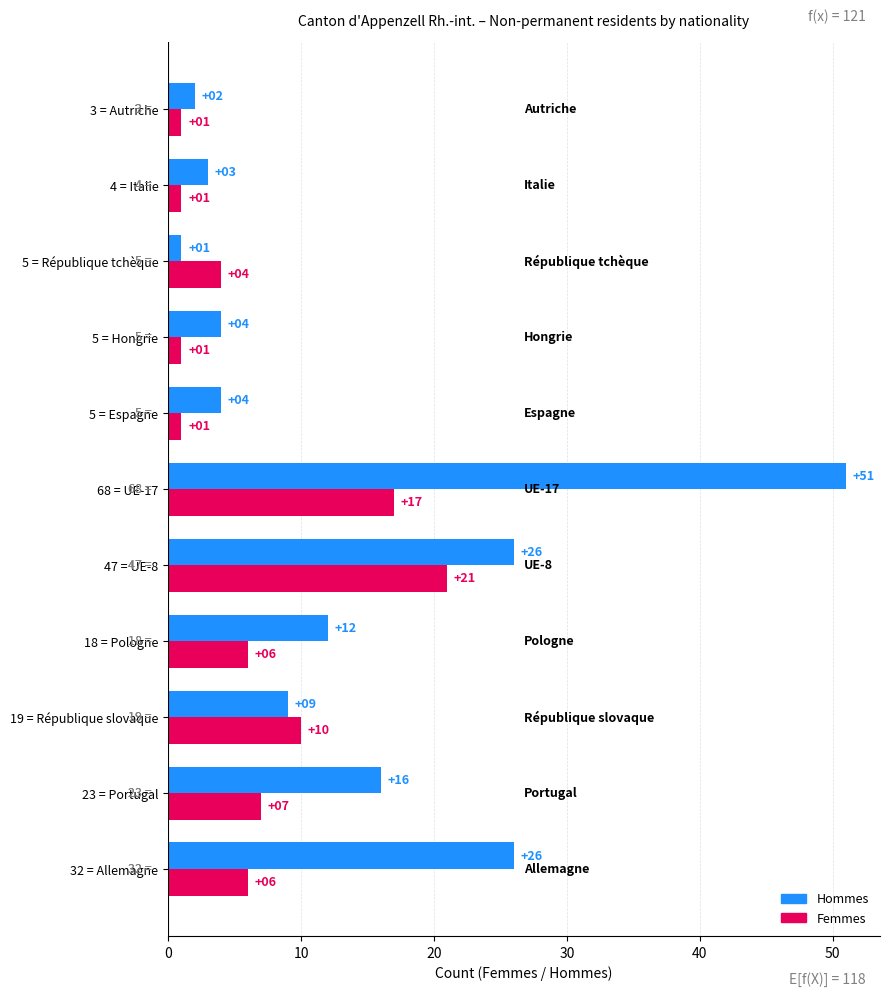

How many distinct data groups are displayed?

2